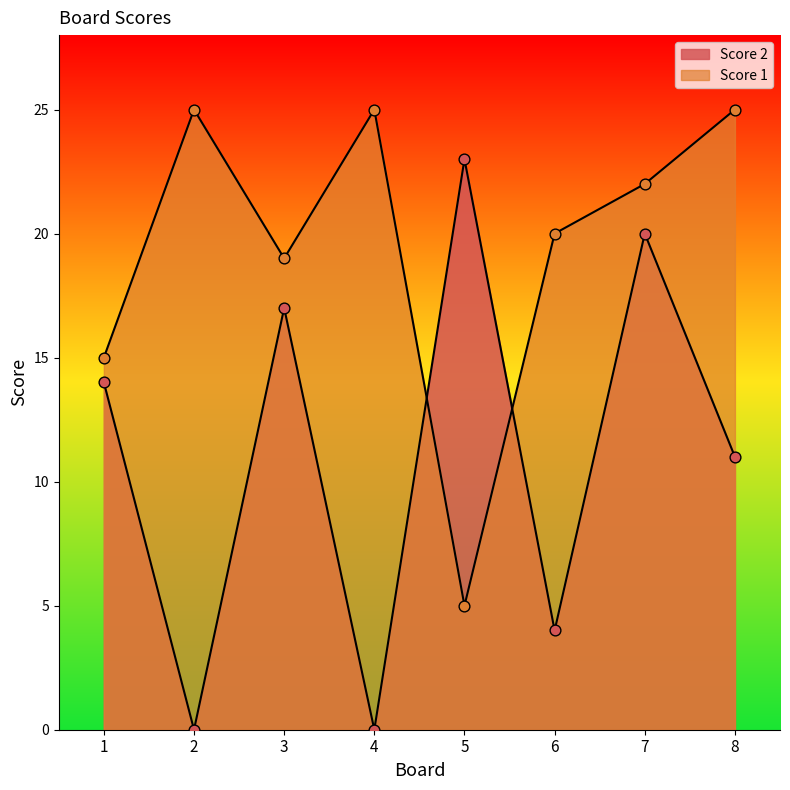

What are all the series names shown in the legend?

Score 1, Score 2